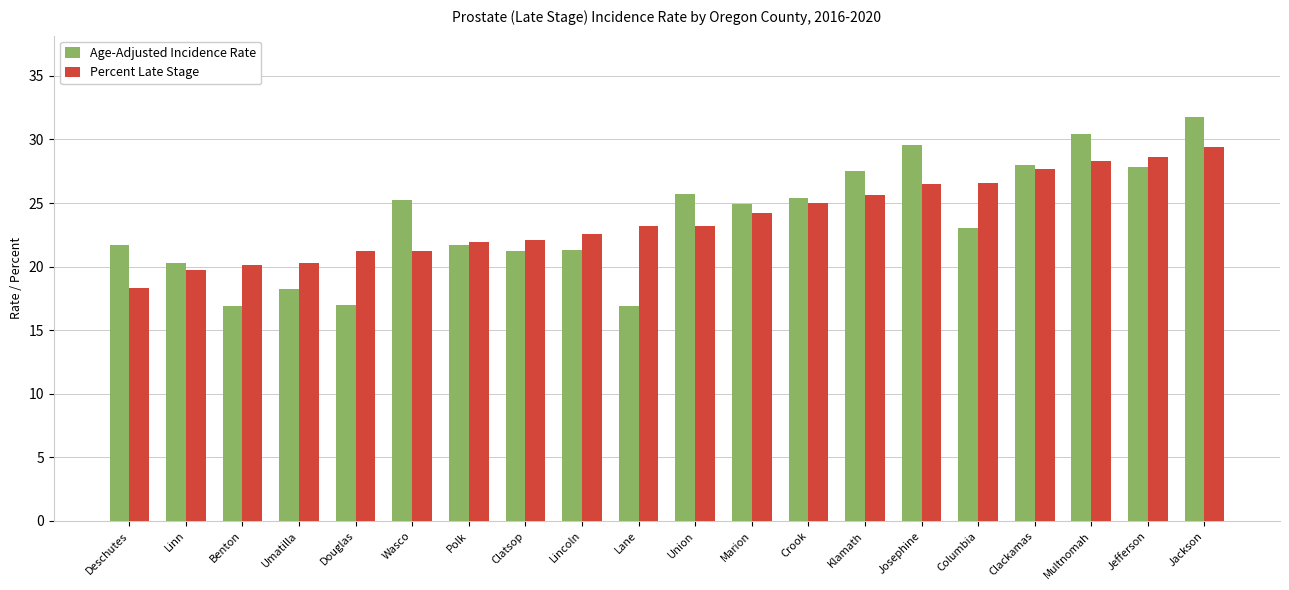

Is the value of Age-Adjusted Incidence Rate at Benton greater than the value of Percent Late Stage at Crook?

No